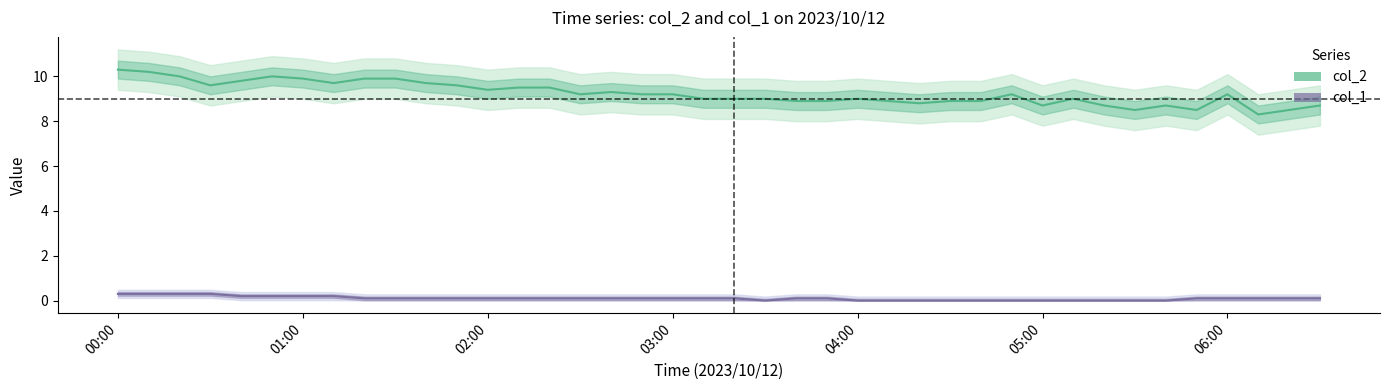

How many interior local valleys does the col_2 series have?

9